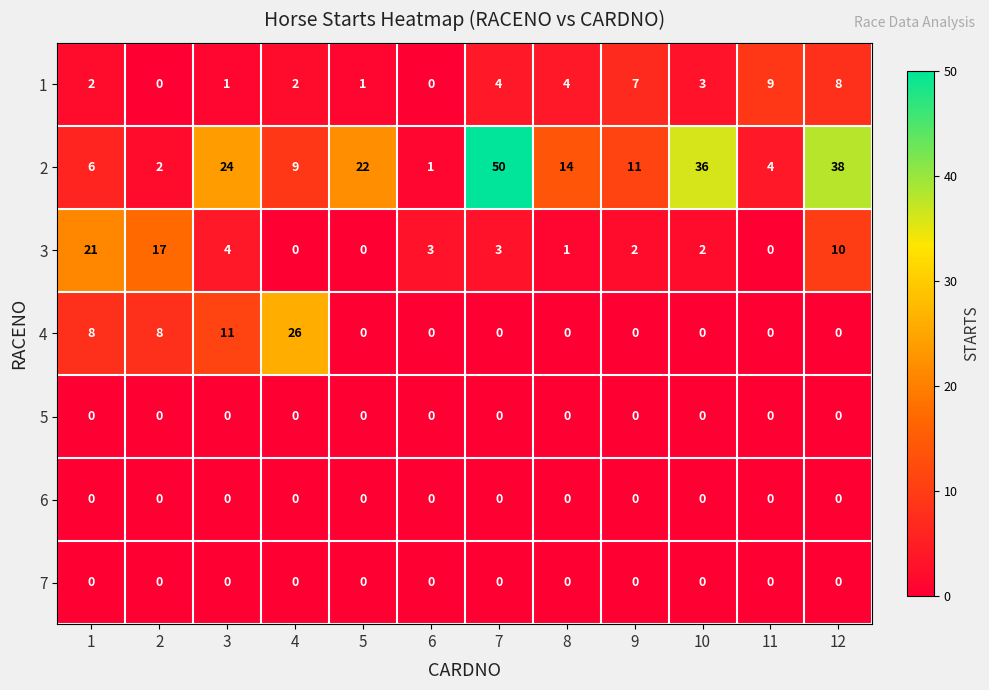

What is the greatest value displayed?

50